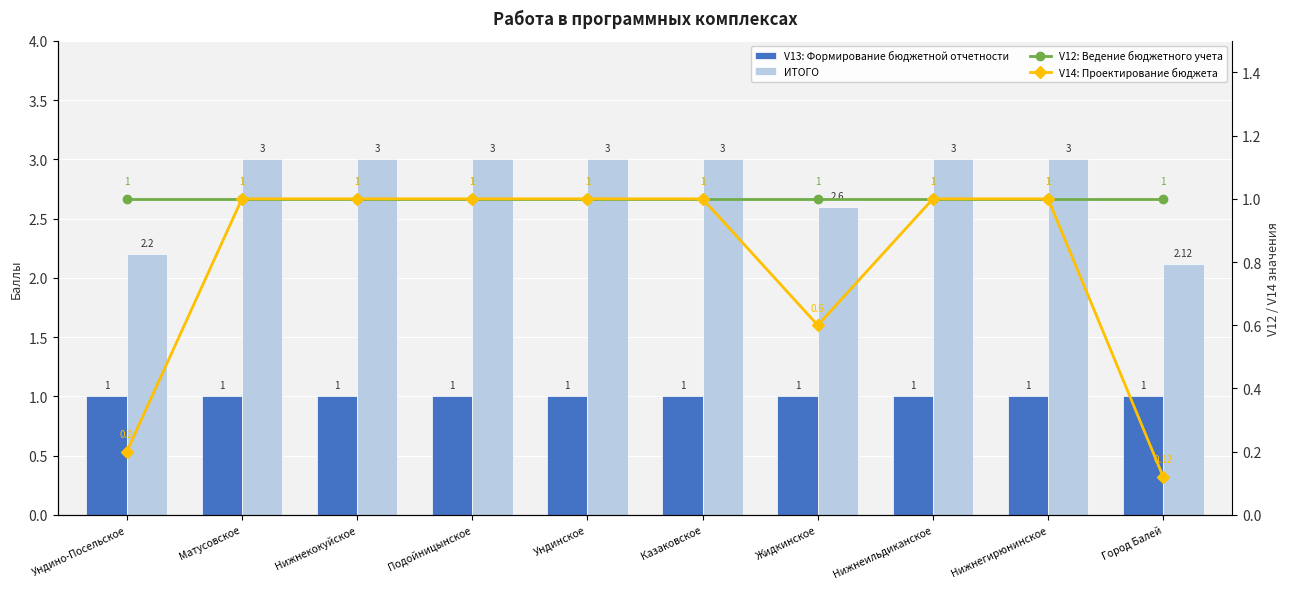

What position from the right is Ундинское?

6